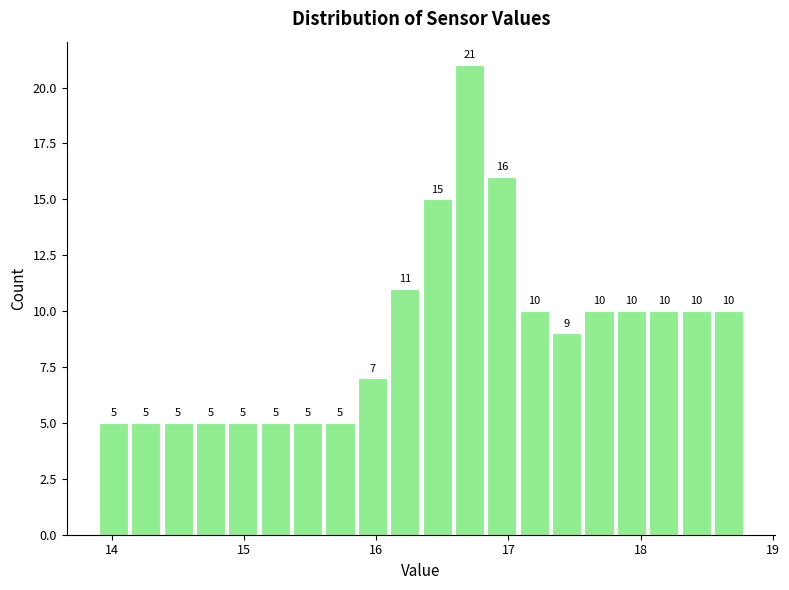

Read against the x-axis, roughly where is the centre of the tallest bar?

16.7